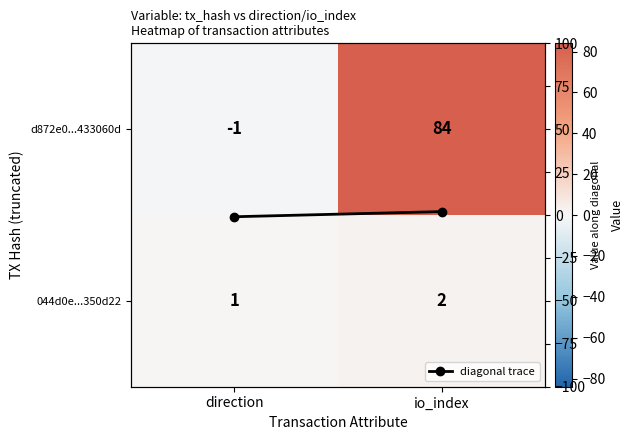

Which series has the widest spread of values?

d872e0...433060d